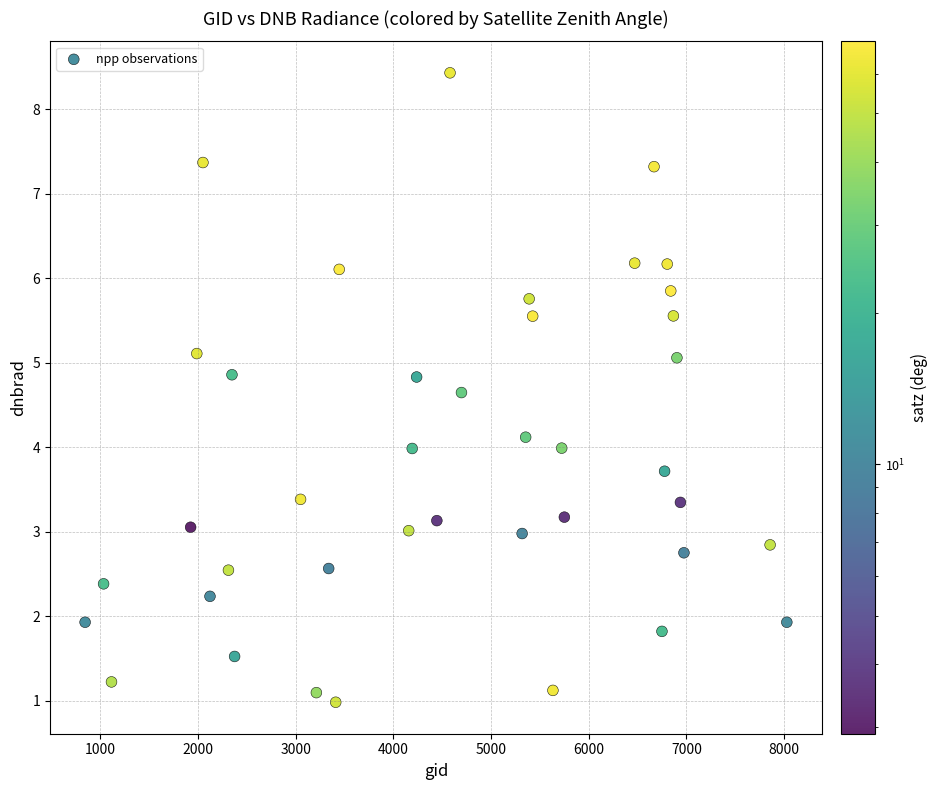

What is the range of X values (max minus min)?

7182.0